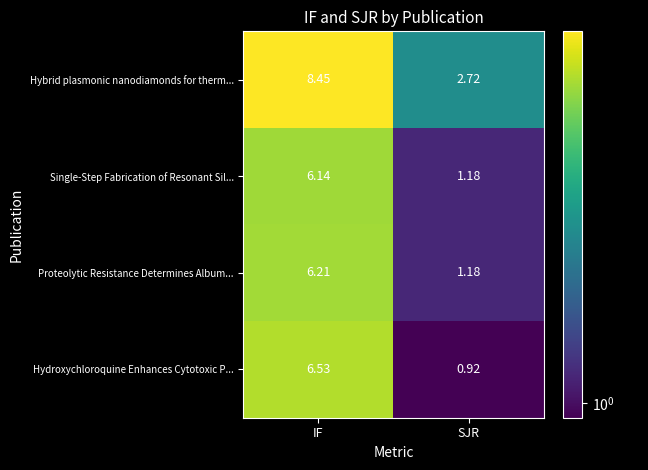

Which series has the largest range (max minus min)?

Hybrid plasmonic nanodiamonds for therm...